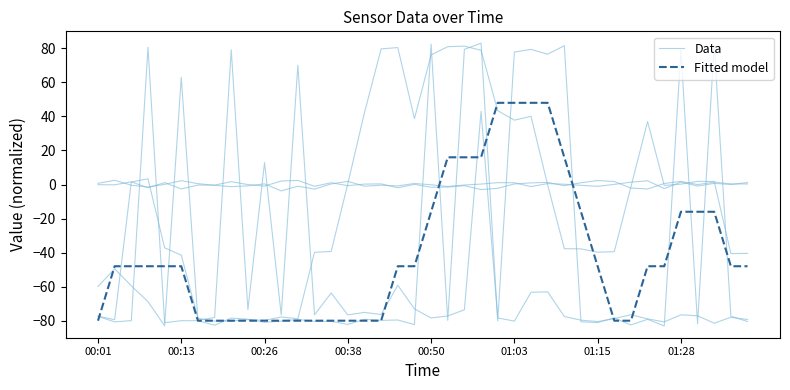

Which series changed the most between 01:03 and 01:15?

Data